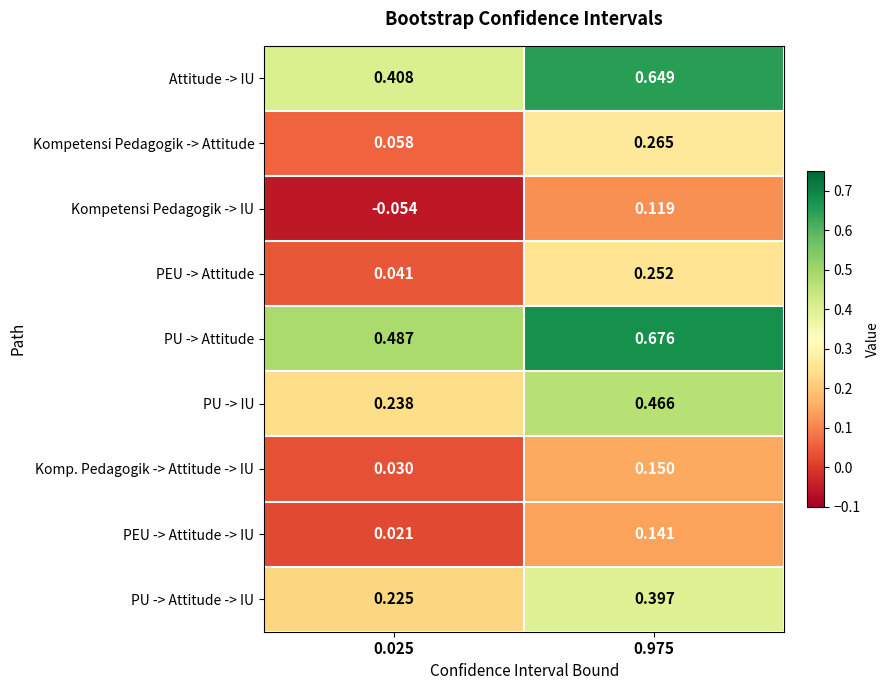

At how many categories does at least one series exceed 0?

2